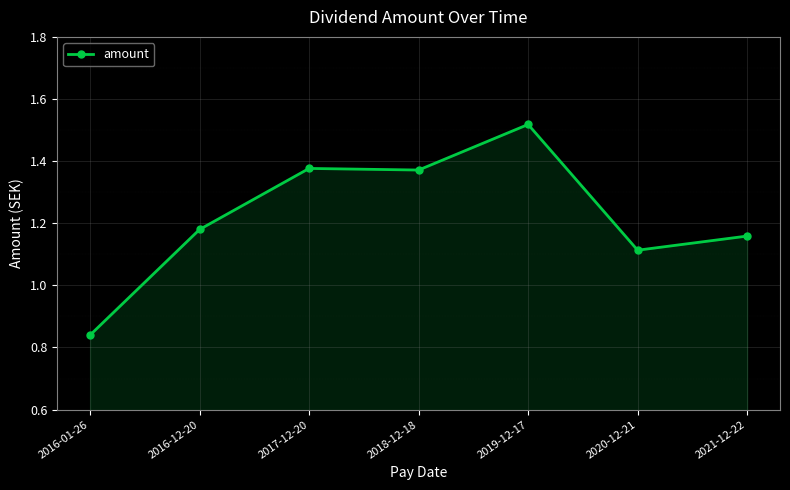

What is the label of the 6th point from the right?

2016-12-20